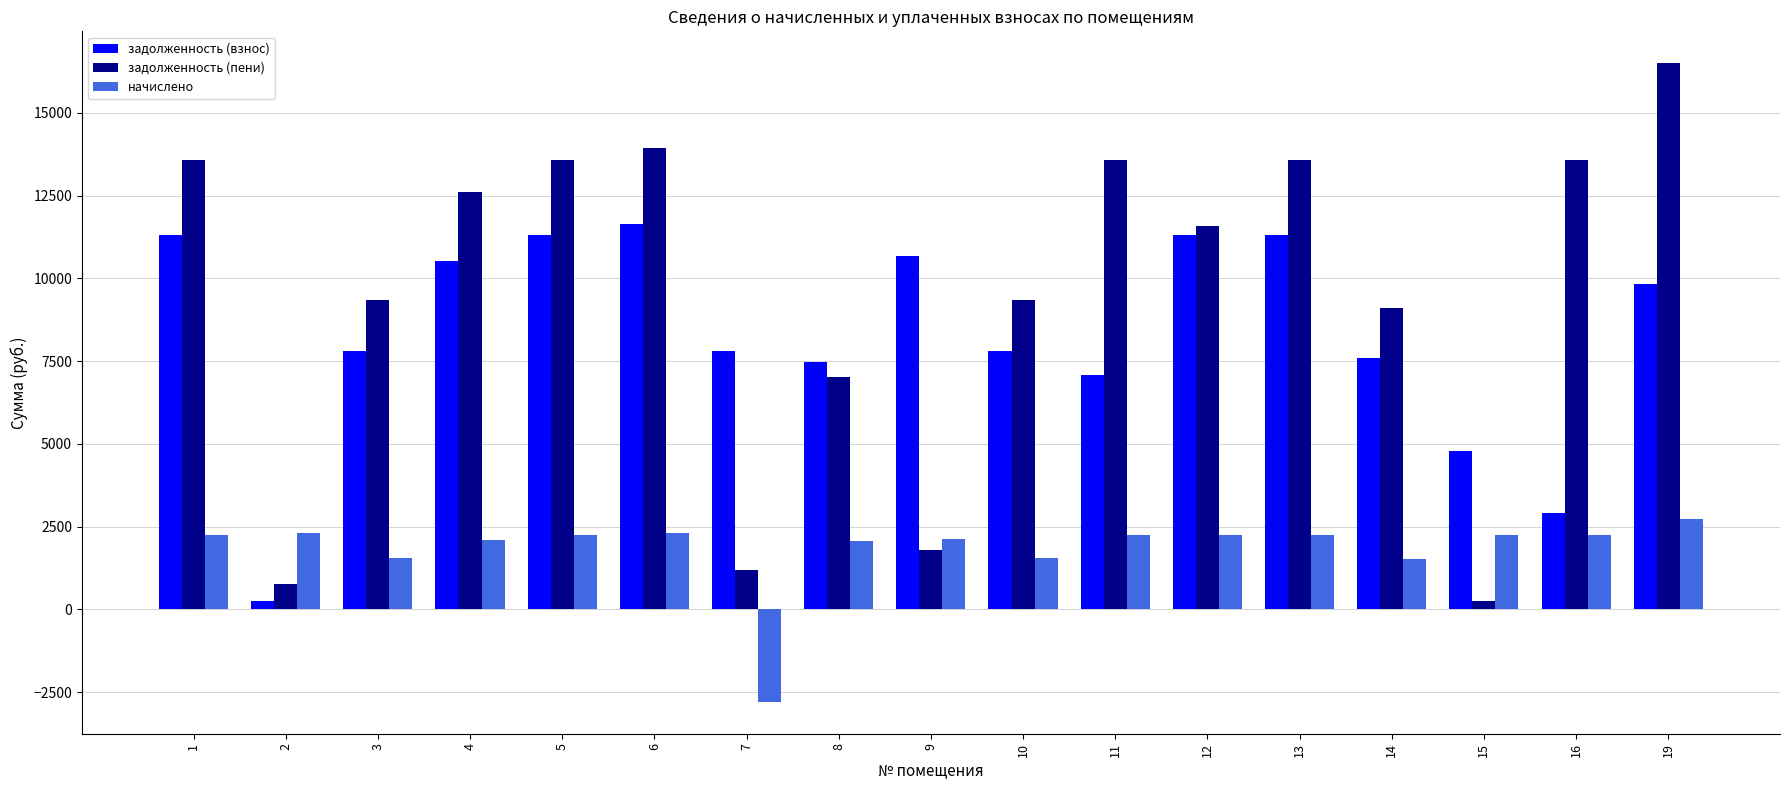

The value of задолженность (взнос) at 14 is 7601.3. True or false?

True